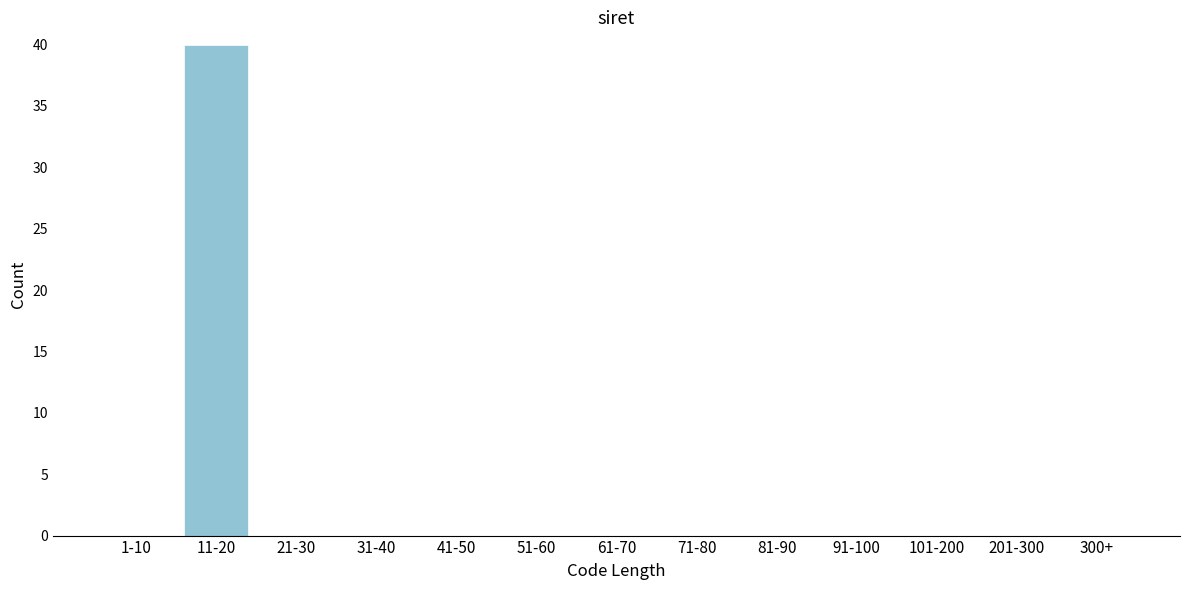

Reading left to right, extract all data points from this chart.

1-10=0	11-20=40	21-30=0	31-40=0	41-50=0	51-60=0	61-70=0	71-80=0	81-90=0	91-100=0	101-200=0	201-300=0	300+=0